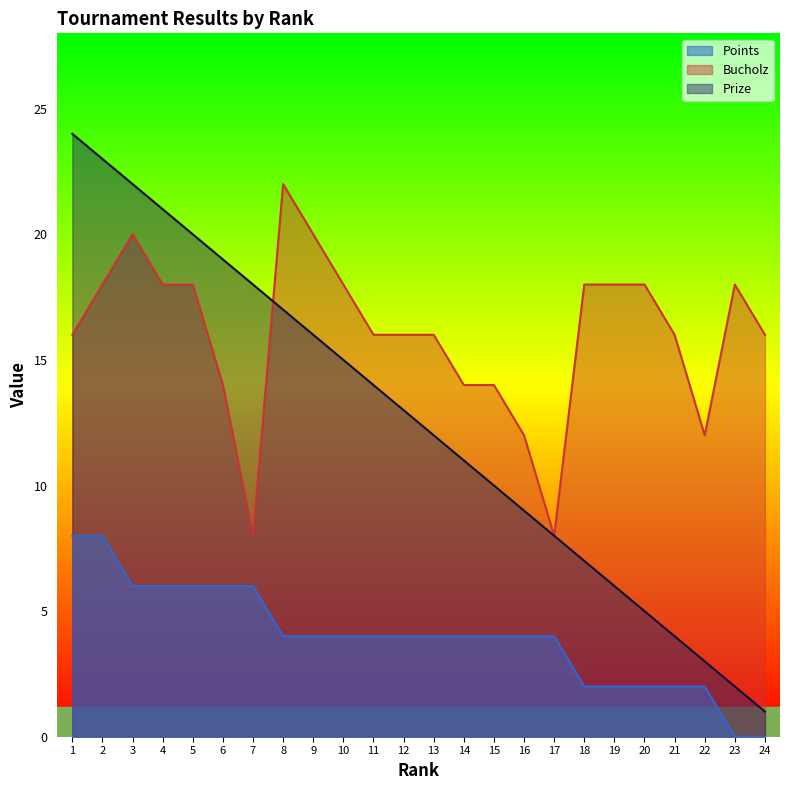

What are all the series names shown in the legend?

Points, Bucholz, Prize